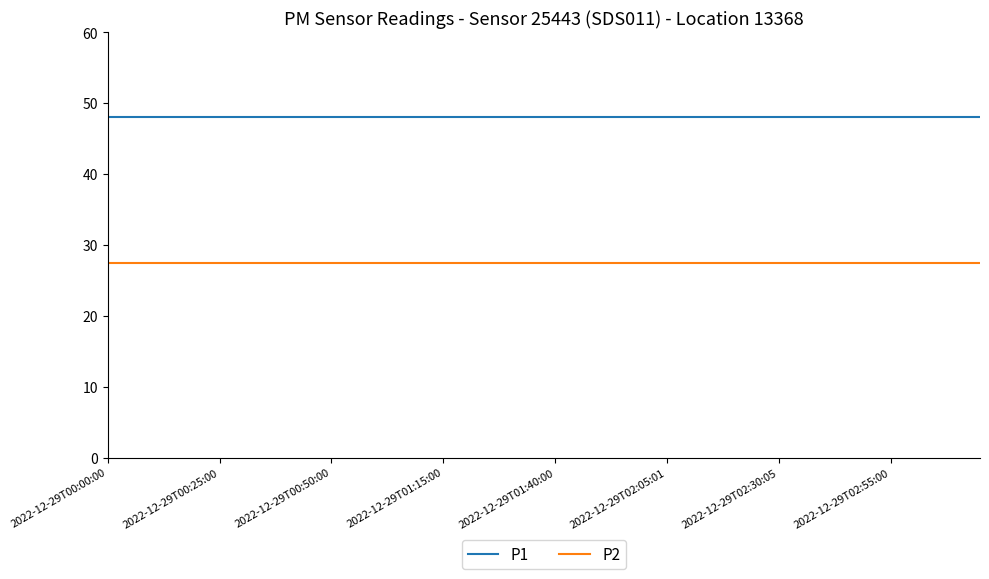

Which series has the largest total across all categories?

P1